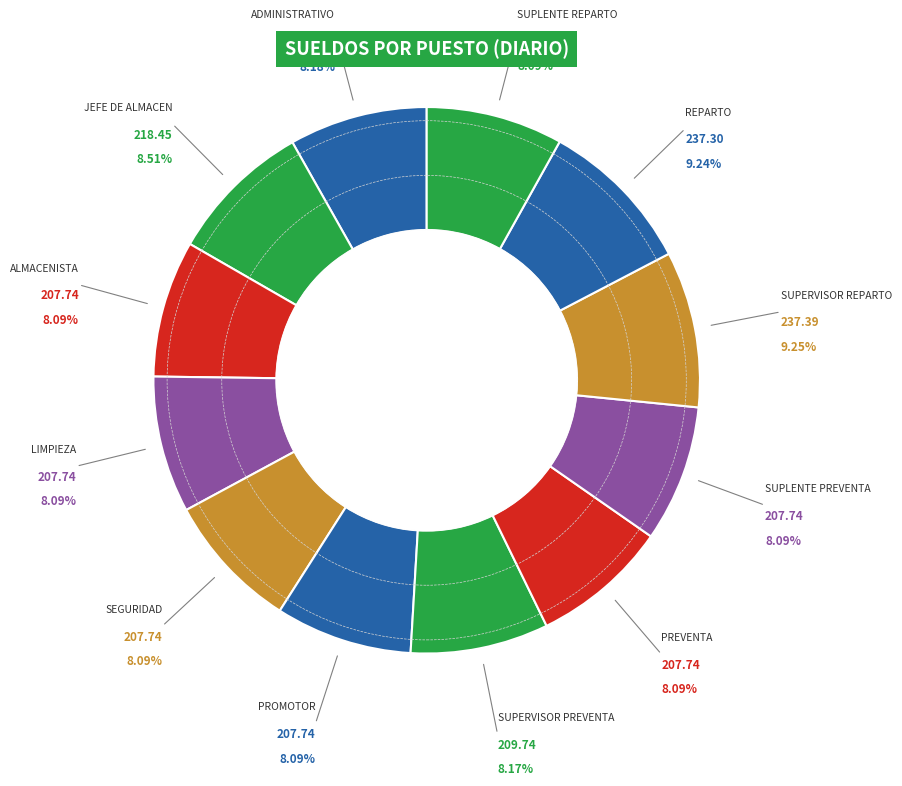

Count the number of slices in the pie.

12